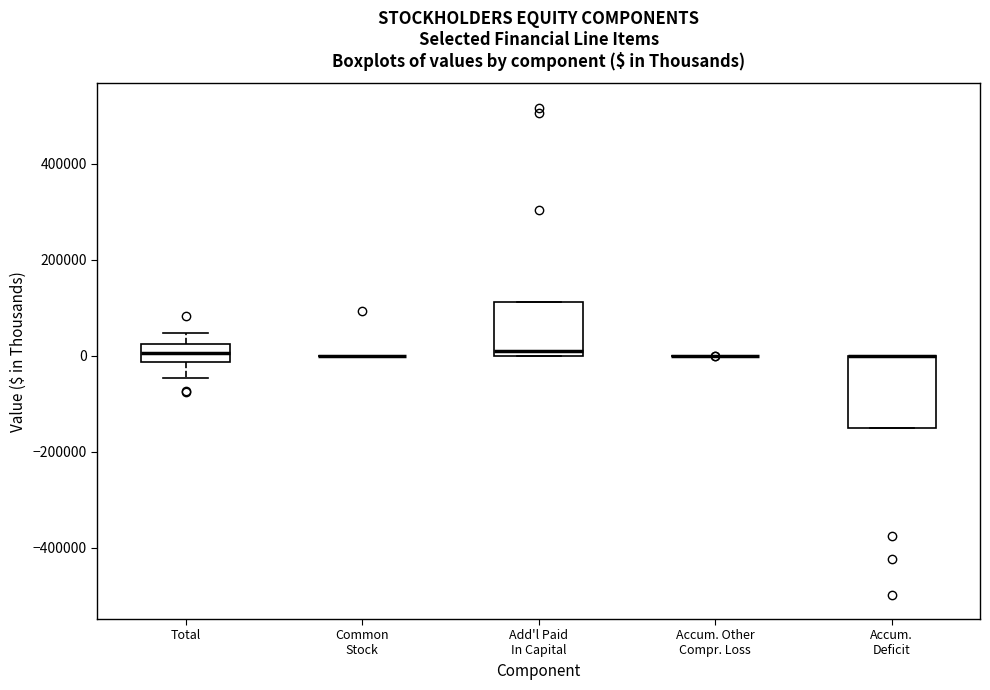

Reading left to right, transcribe this box plot: for each box, give where its median line is, the range the box spans, and where its two whiskers end, as read against the y-axis. The values are not printed on the chart, so give them approximately, as read against the axis.

Total: median 0, box -20000 to 20000, whiskers -40000 to 40000
Common Stock: box collapsed to a line at 0, whiskers 0 to 0
Add'l Paid In Capital: median 20000, box 0 to 120000, whiskers 0 to 120000
Accum. Other Compr. Loss: box collapsed to a line at 0, whiskers 0 to 0
Accum. Deficit: median 0 (drawn on the box's upper edge), box -140000 to 0, whiskers -140000 to 0